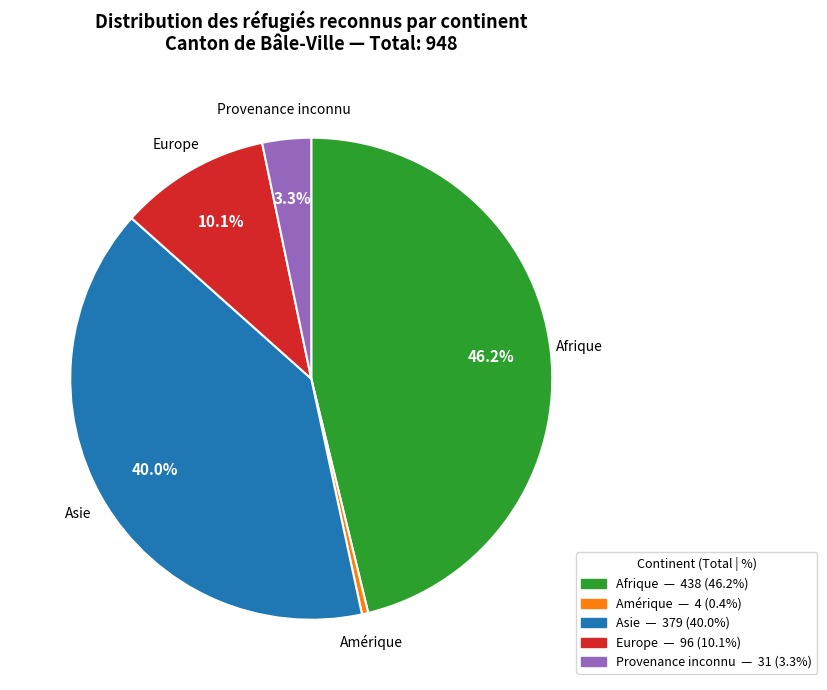

What is the smallest slice in the pie chart?

Amérique